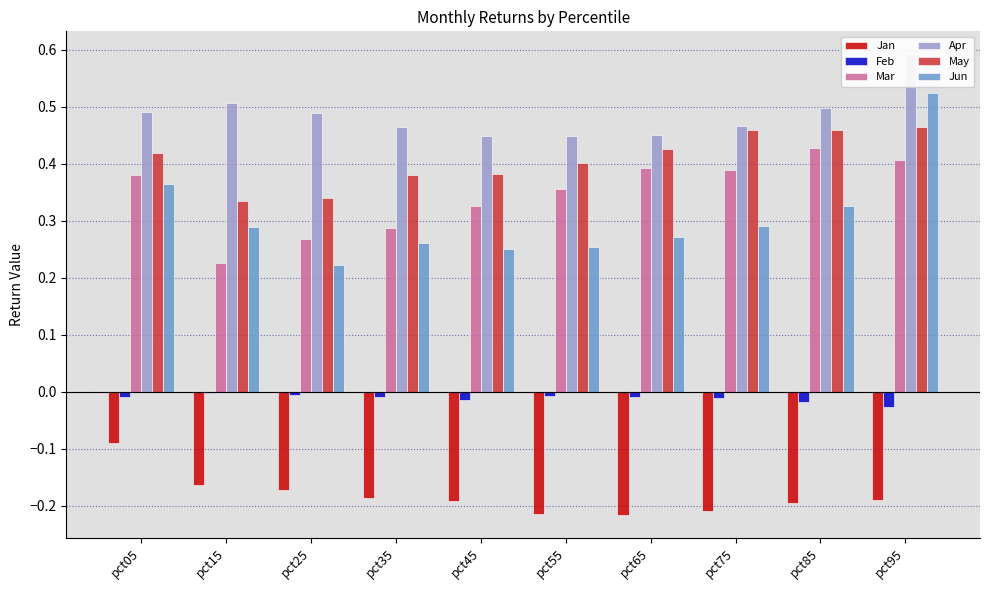

Which series has the largest total across all categories?

Apr